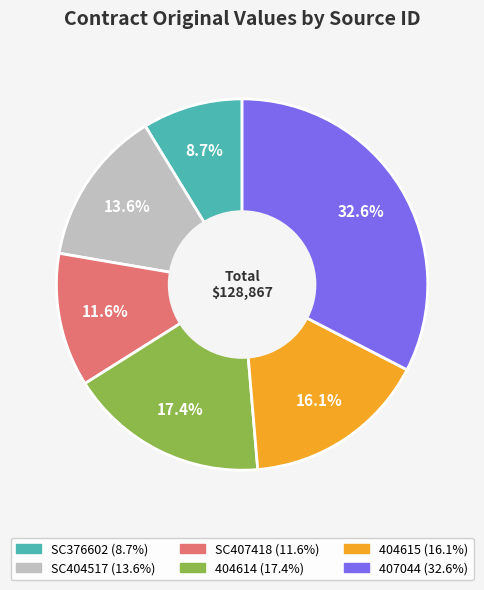

How many segments does this pie chart have?

6